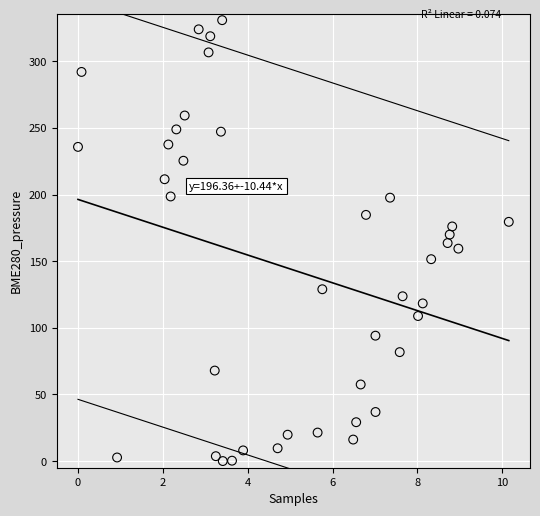

What is the range of Y values (max minus min)?

330.9